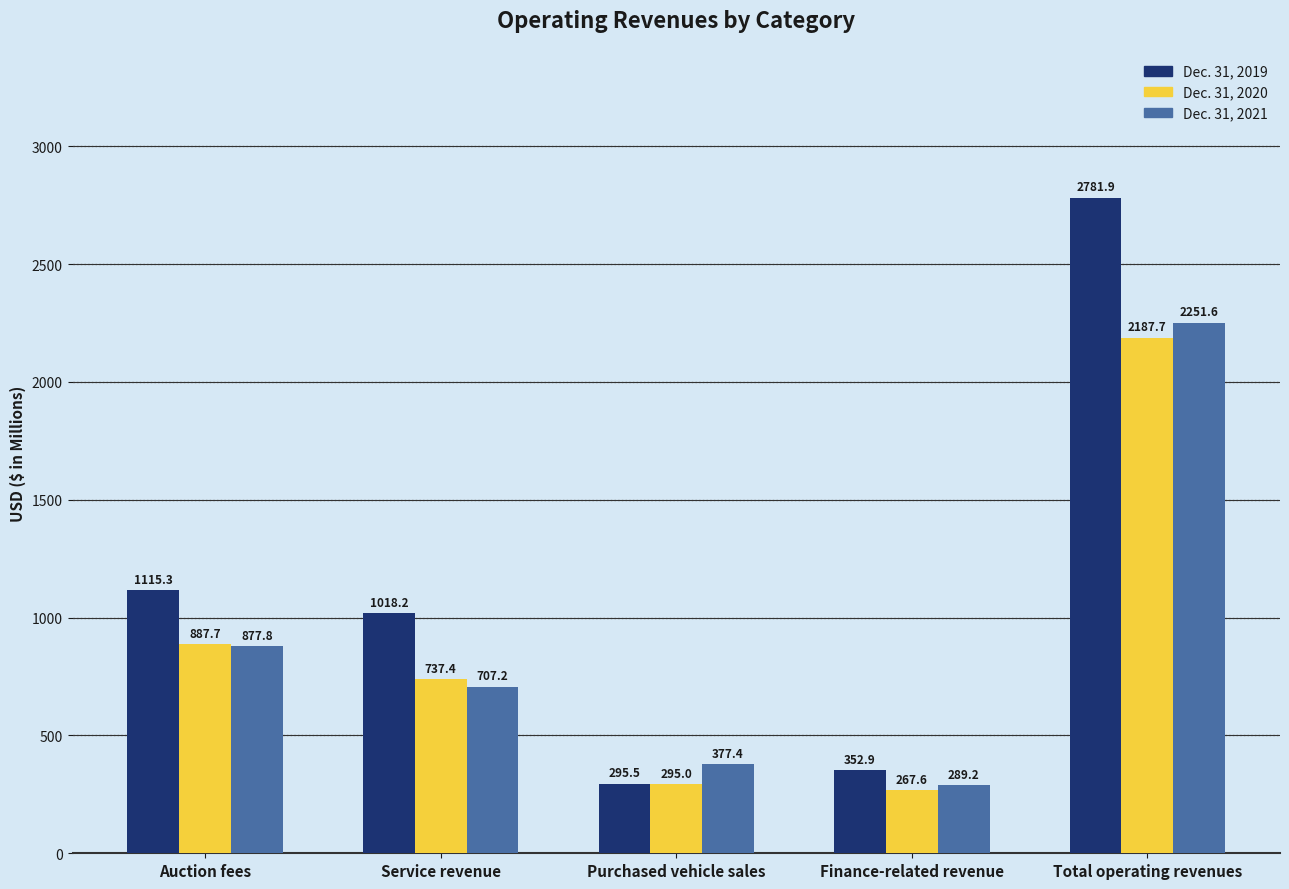

What is the sum of all Dec. 31, 2019 values?

5563.8